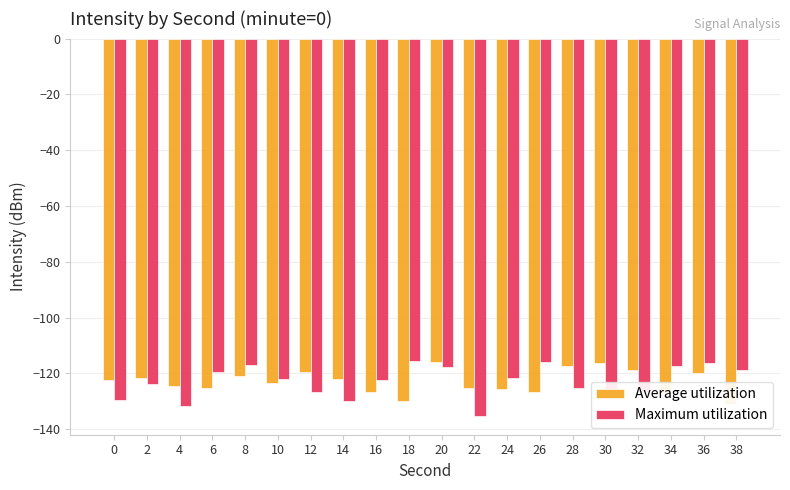

What is the greatest value displayed?

-115.4